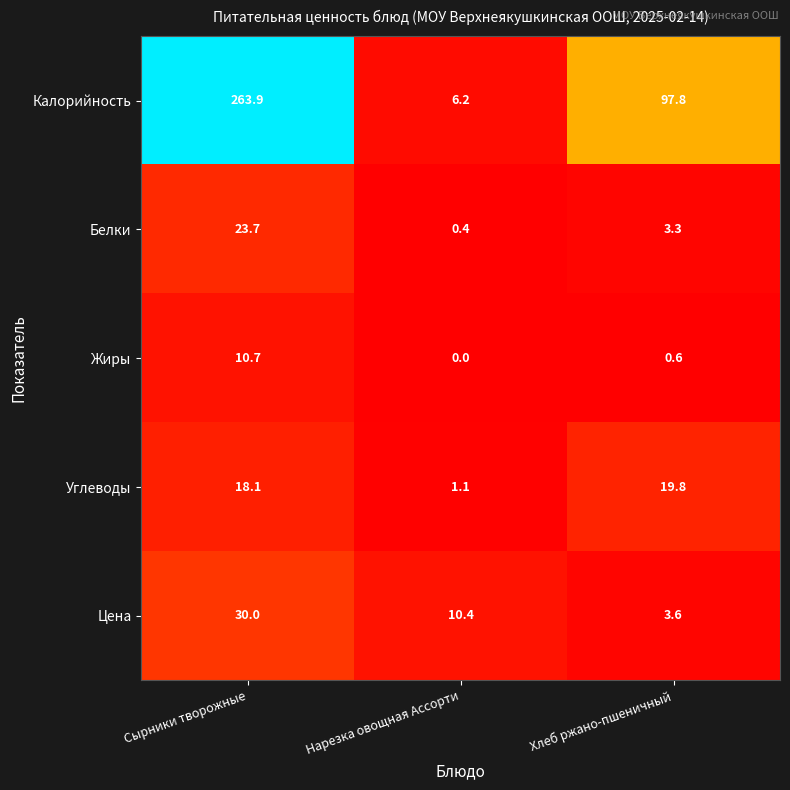

The value of Цена at Нарезка овощная Ассорти is 3.9. True or false?

False